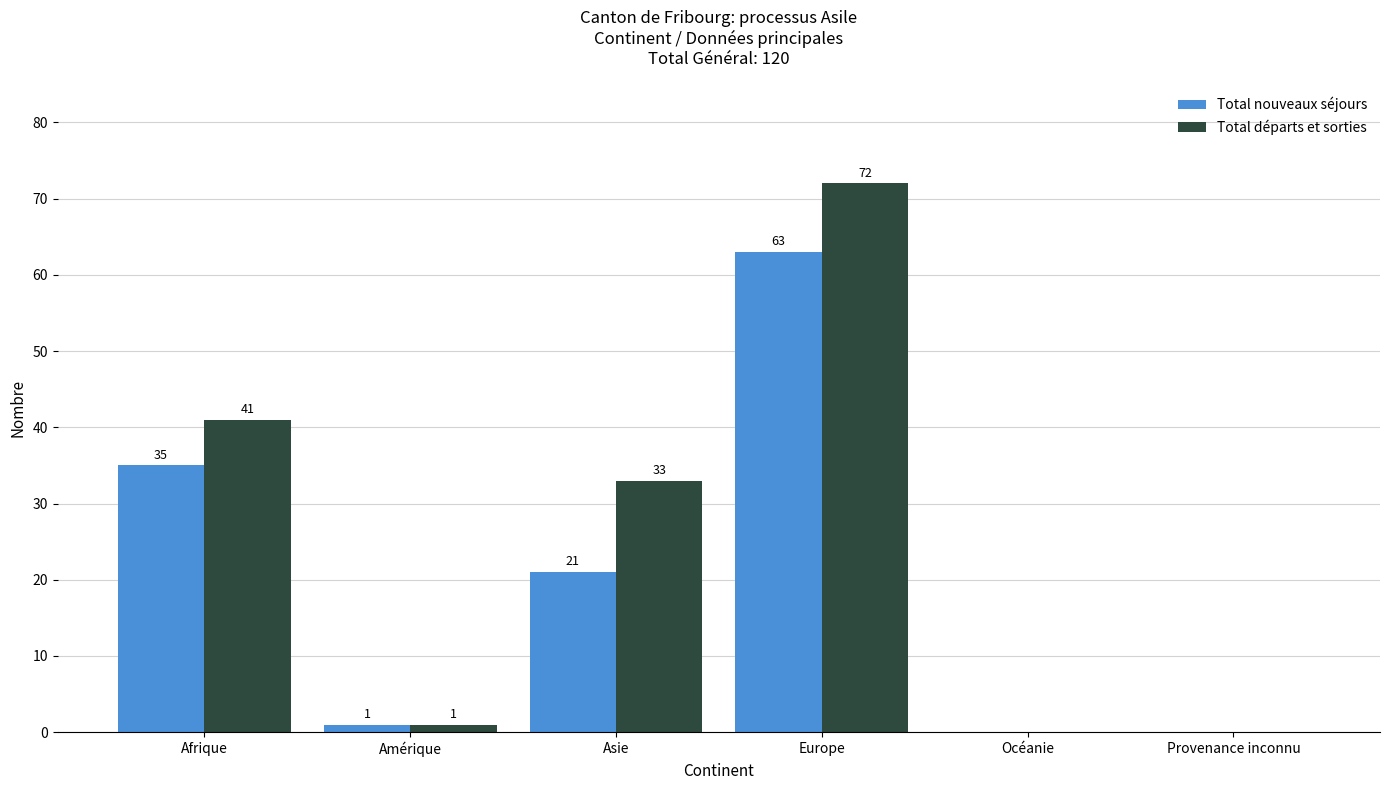

What is the total value across all series at Amérique?

2